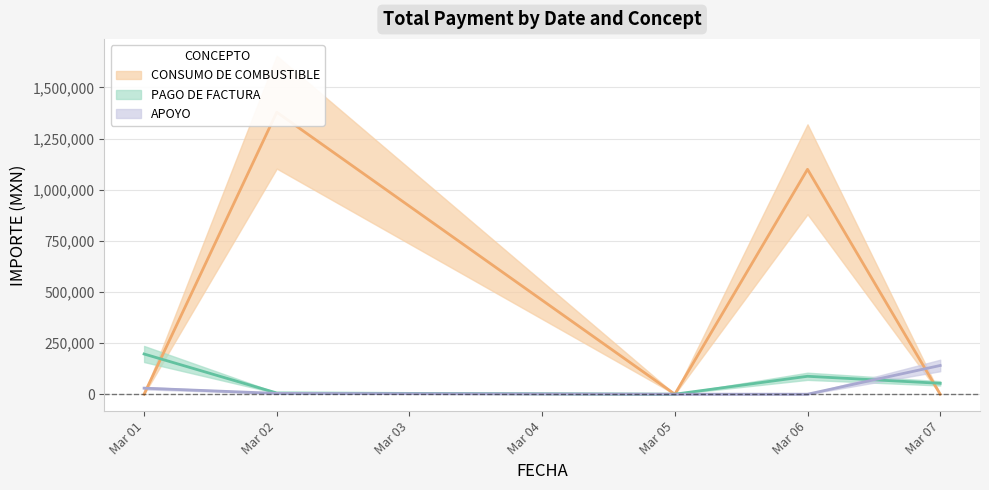

Is the value of CONSUMO DE COMBUSTIBLE at 20180306 greater than the value of APOYO at 20180307?

Yes